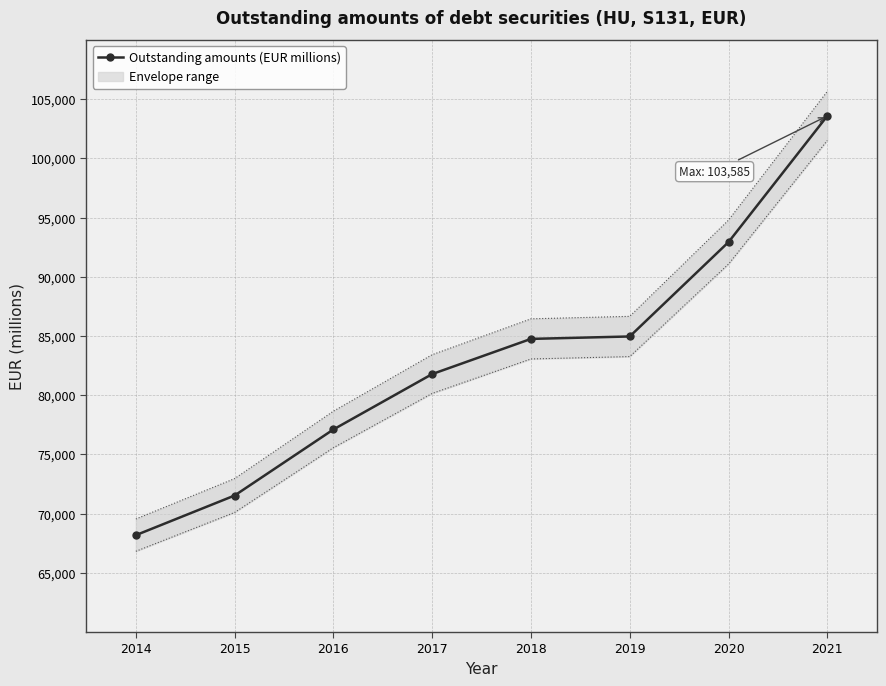

What is the sum of the values at 2018 and 2021?

188341.3